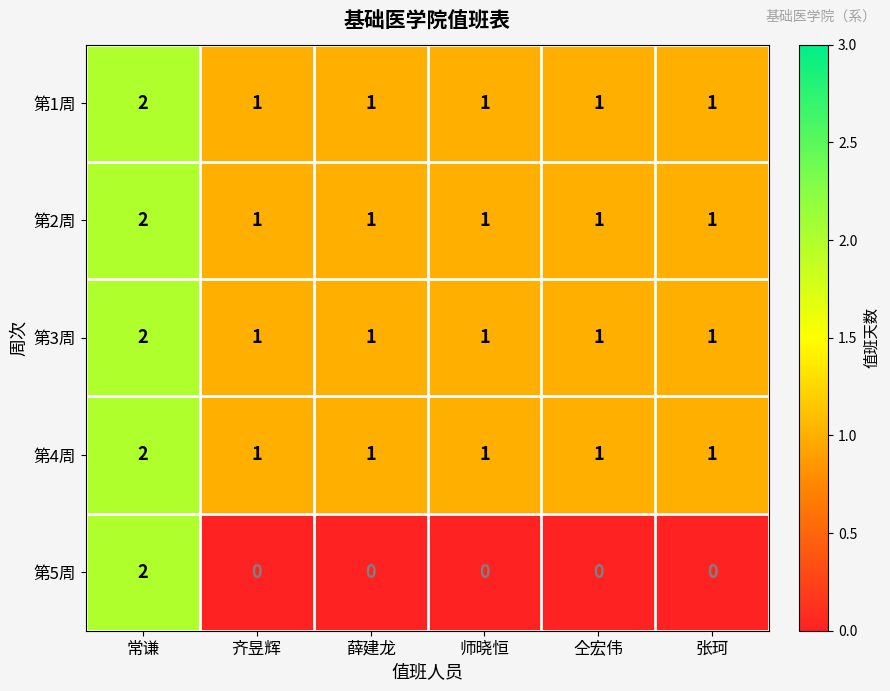

What is the sum of all 第4周 values?

7